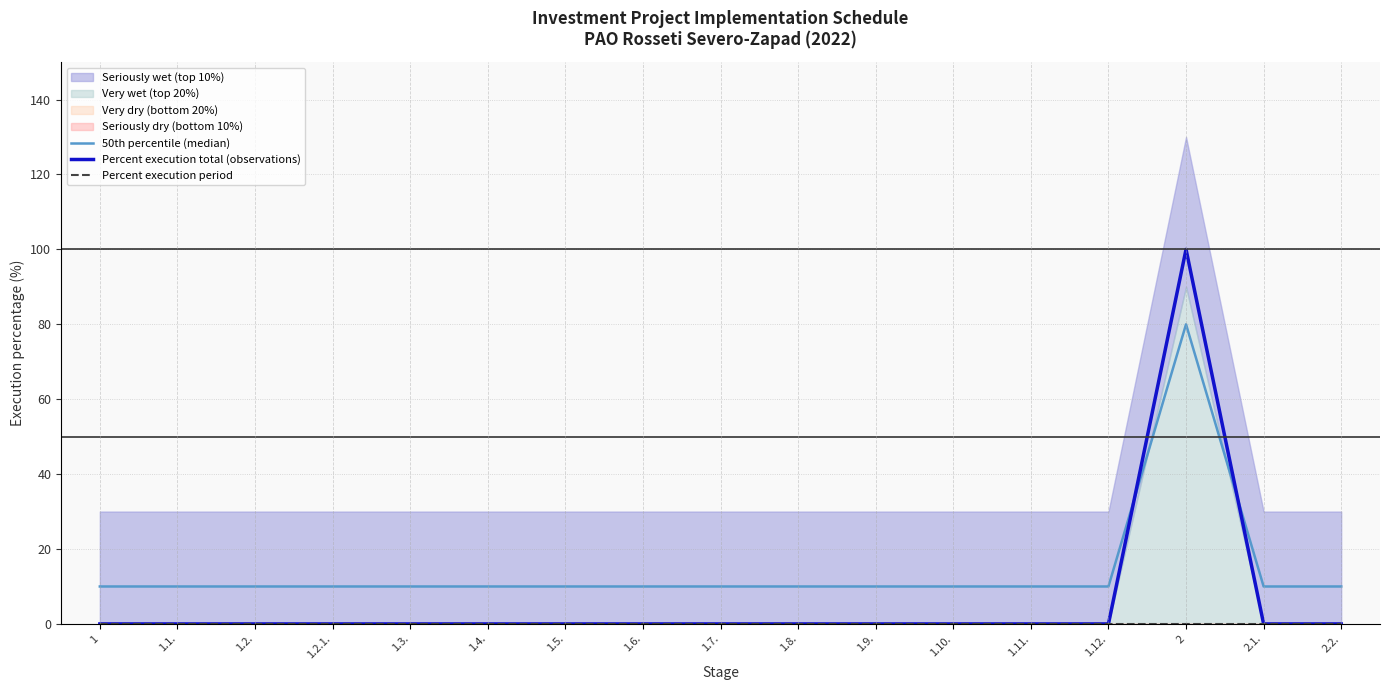

Rank the categories by Percent execution period value from lowest to highest.

1, 1.1., 1.2., 1.2.1., 1.3., 1.4., 1.5., 1.6., 1.7., 1.8., 1.9., 1.10., 1.11., 1.12., 2, 2.1., 2.2.